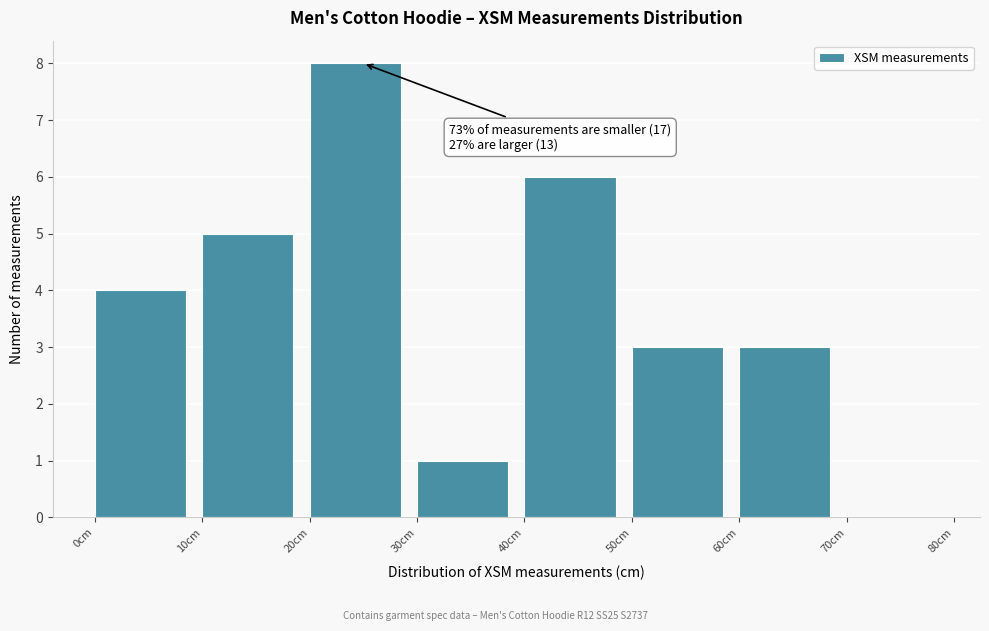

Which range on the x-axis has the tallest bar?

20 to 30